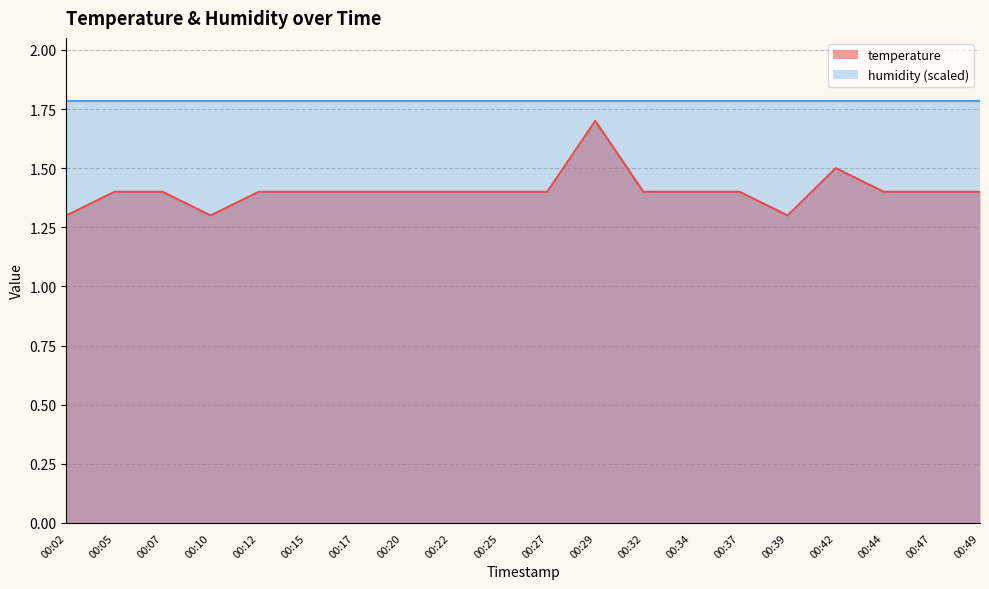

What is the greatest value displayed?

1.8